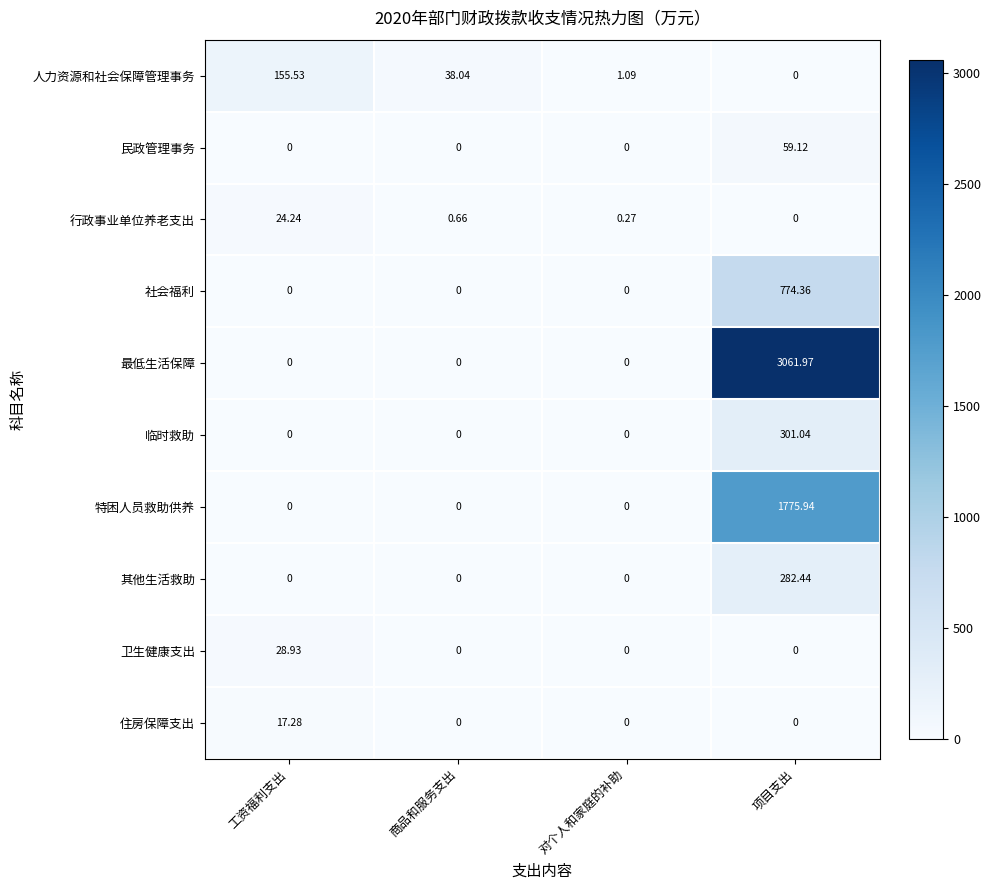

At which label does 其他生活救助 reach its peak?

项目支出